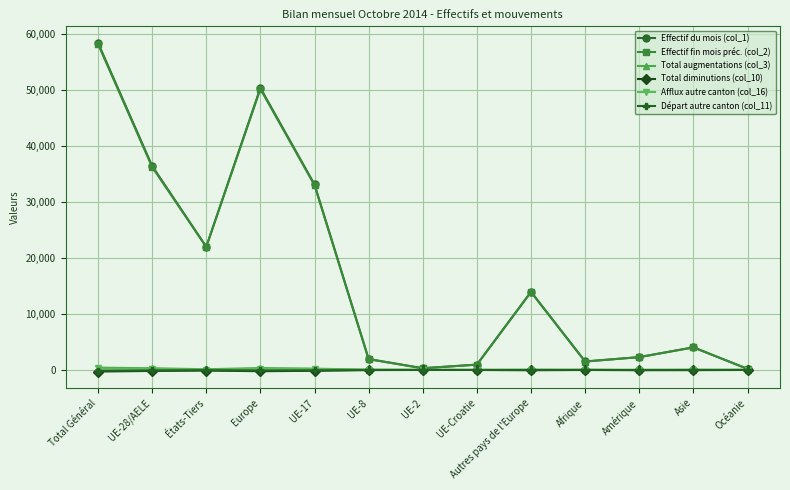

In Départ autre canton (col_11), how many points are lower than both neighbors (excluding endpoints)?

3